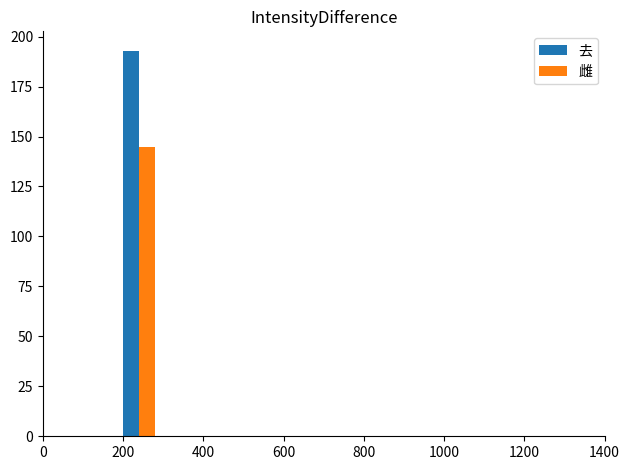

What is the sum of all 去 values?

193